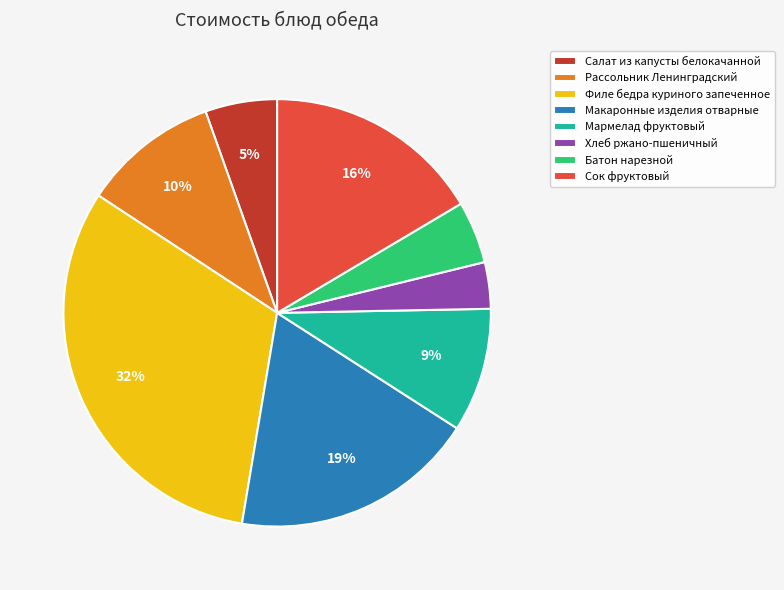

Count the number of slices in the pie.

8